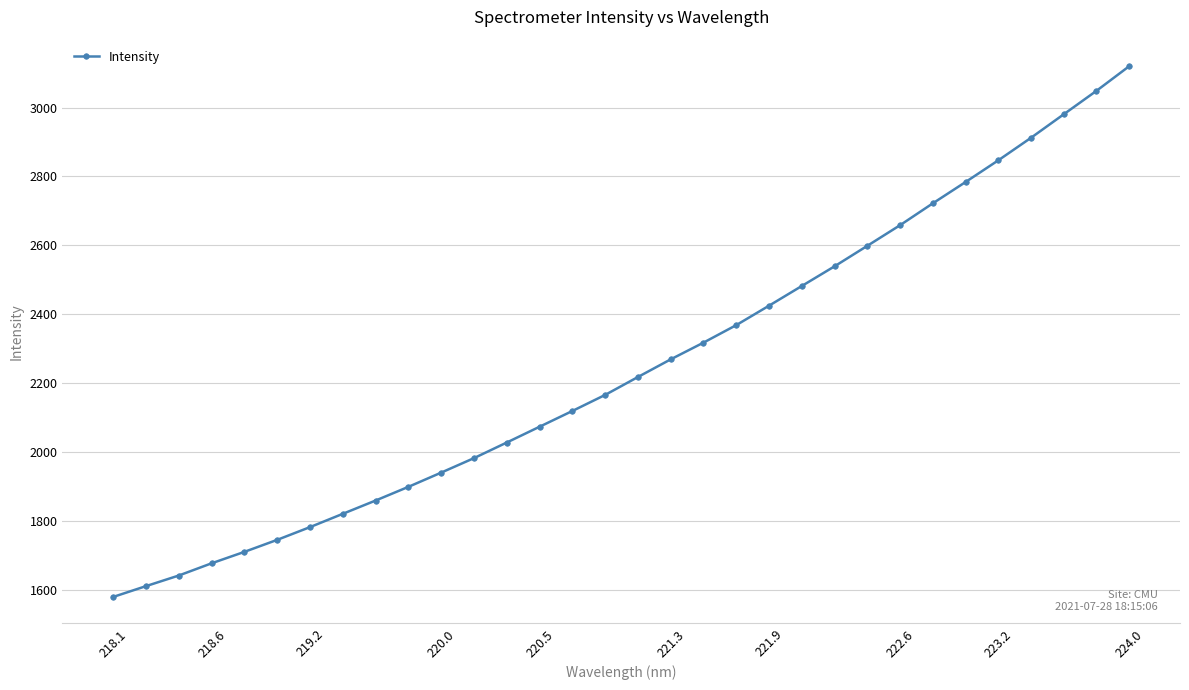

True or false: the data has more than 2 interior local peaks.

False